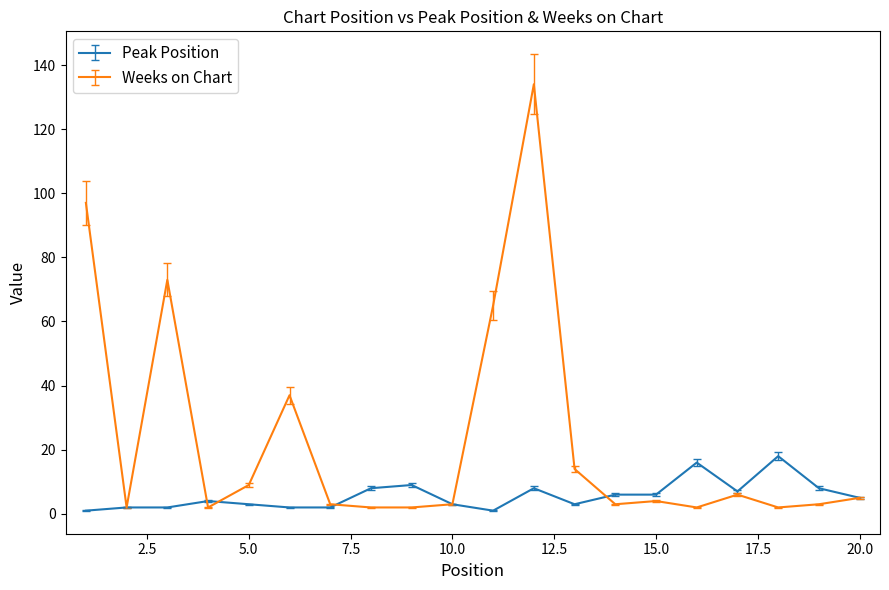

List the series in order of their peak value, lowest first.

Peak Position, Weeks on Chart